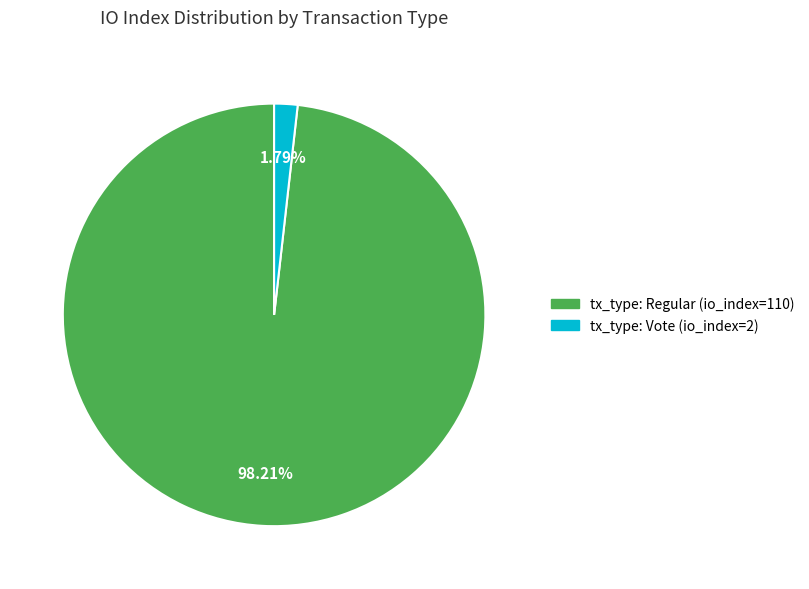

To the nearest percent, what is the difference between the largest and smallest slice percentages?

96%